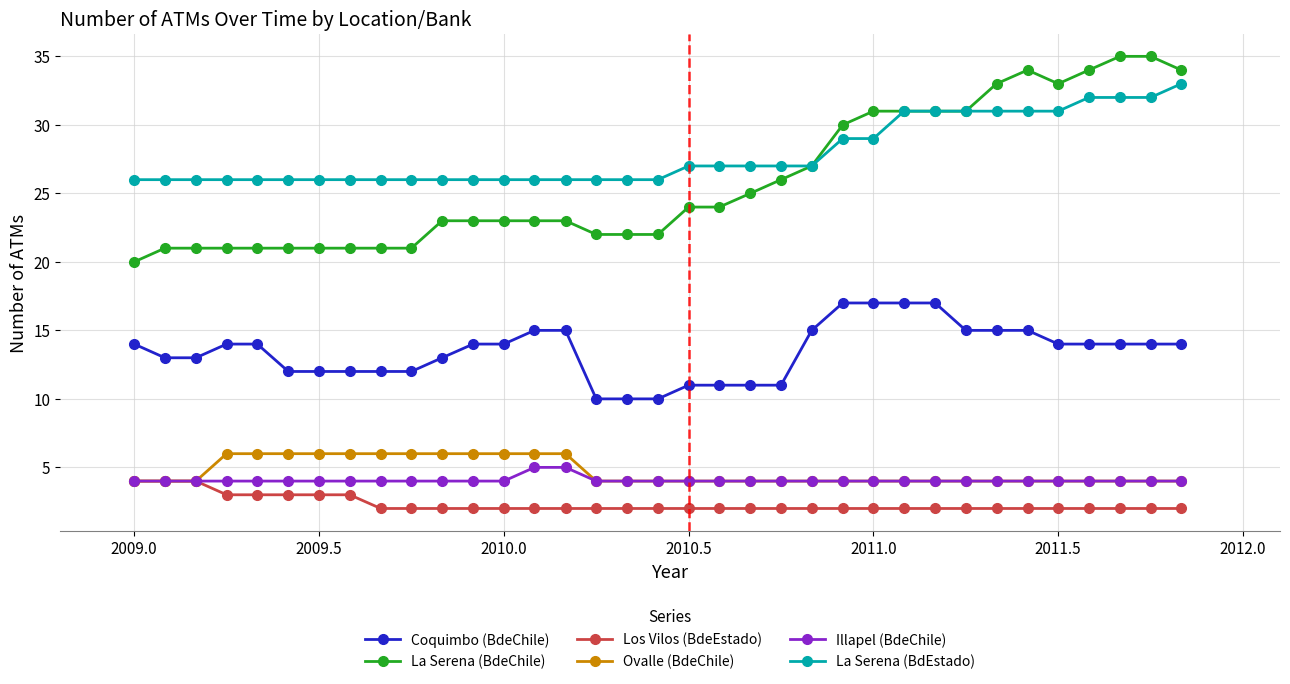

What is the difference between the second highest and minimum values in the Los Vilos (BdeEstado) series?

2